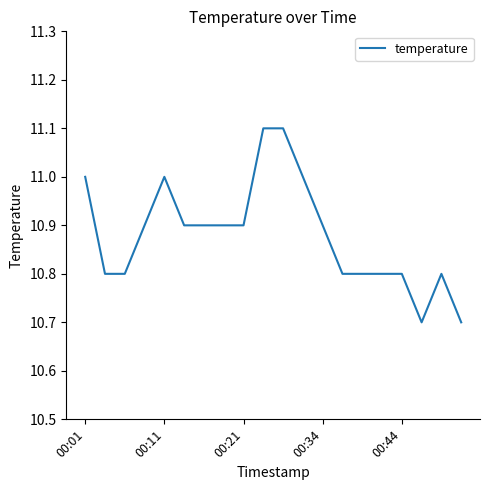

What is the greatest value displayed?

11.1